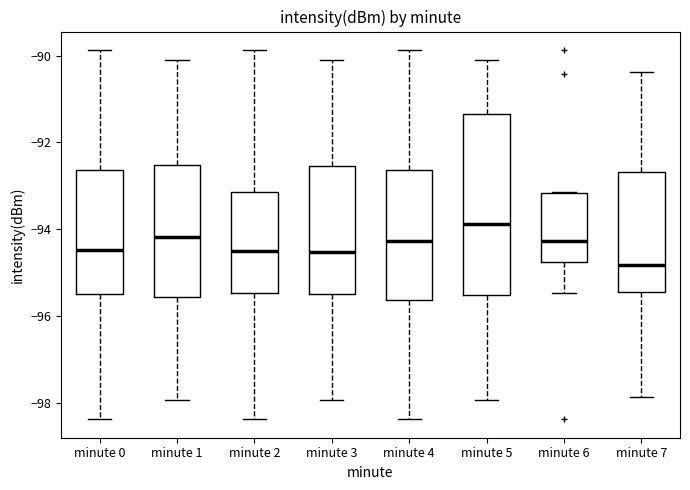

Where is the lower edge of the box for minute 2 on the y-axis? The values are not printed on the chart, so give them approximately, as read against the axis.

-95.4